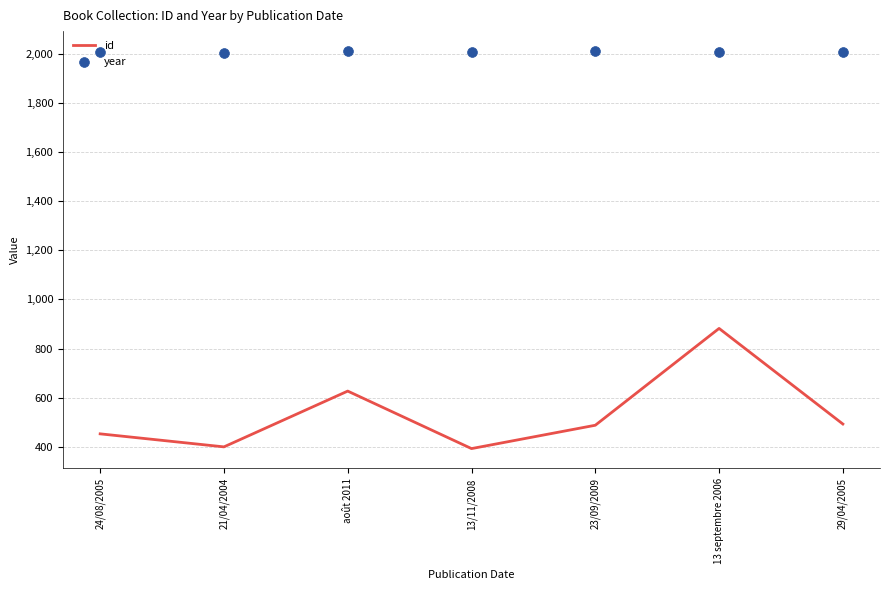

Which series contains the highest Y value?

year